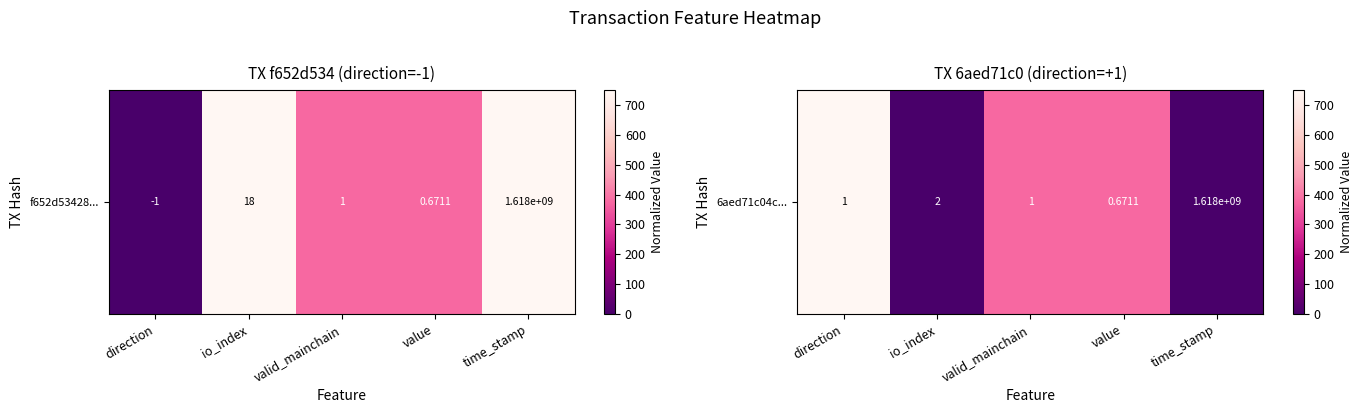

What is the average value?

300